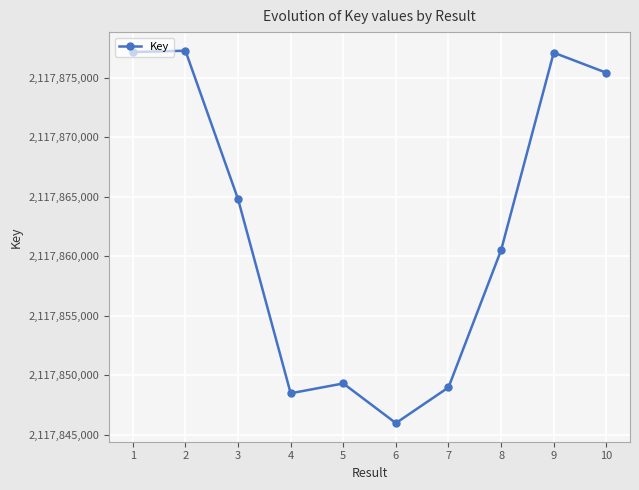

What is the value of the 2nd point from the left?

2117877266